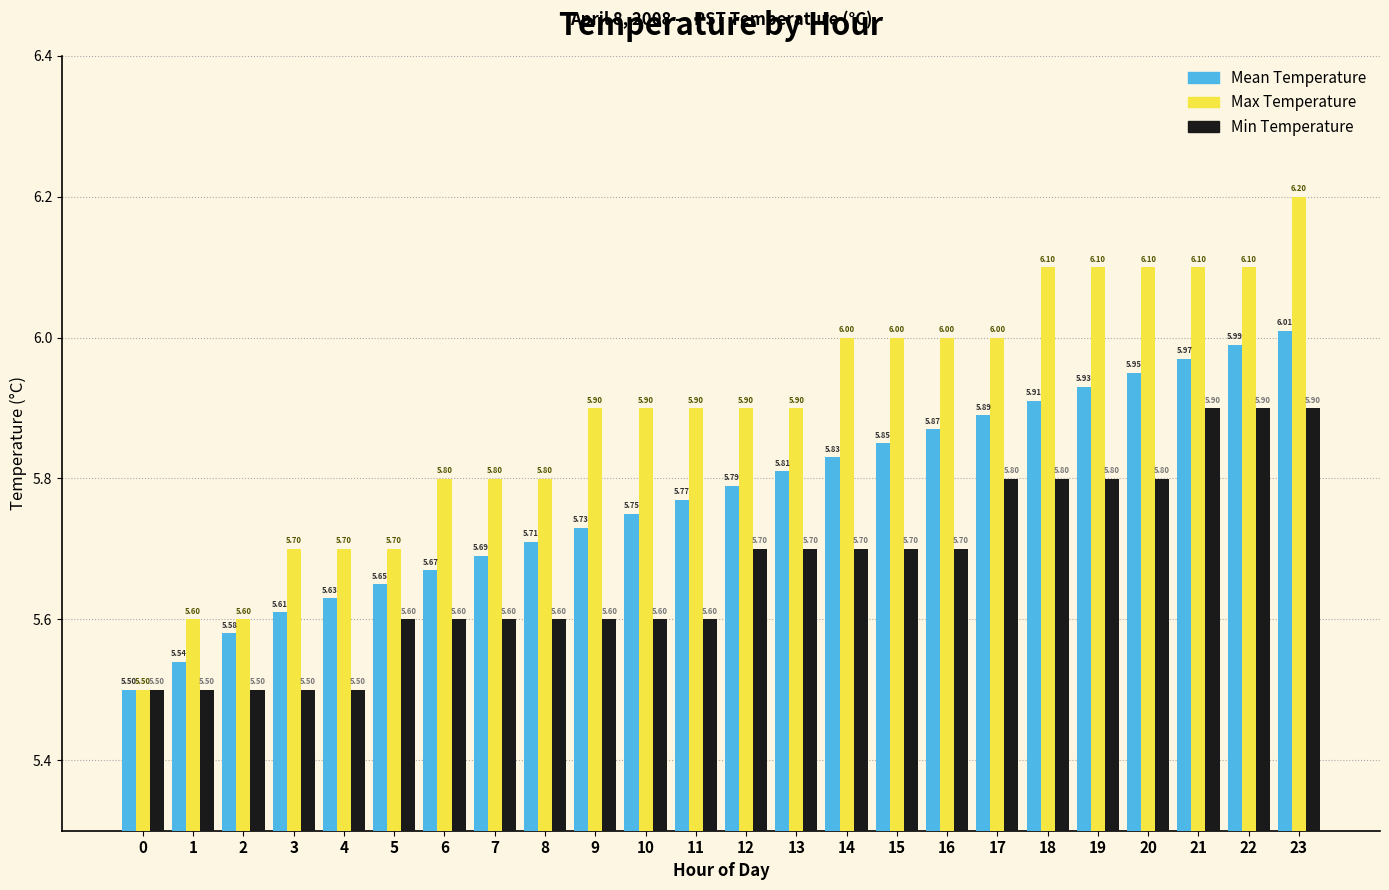

What is the average value of the Min Temperature series?

5.7